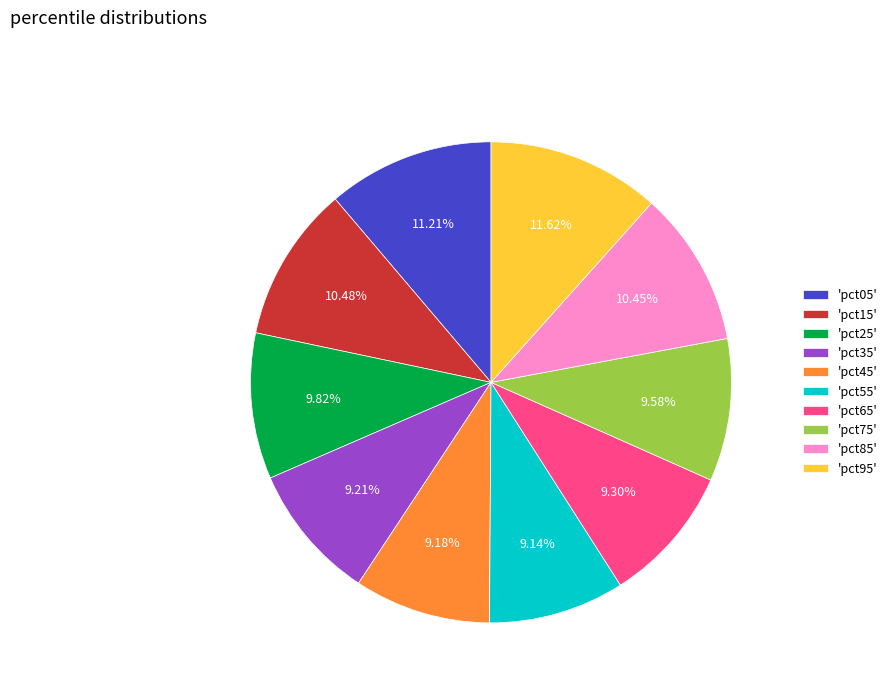

Between 'pct95' and 'pct85', which is larger?

'pct95'